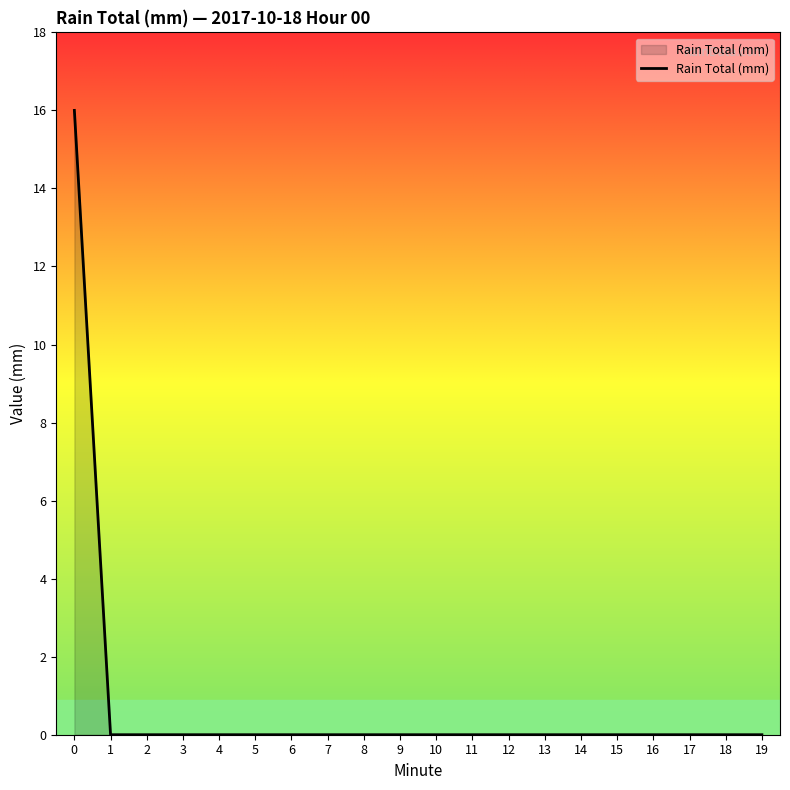

True or false: the data shows 0 at 19.

True